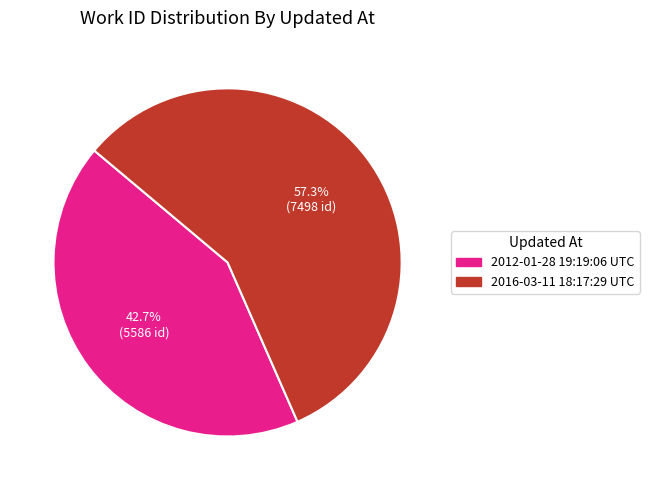

What is the largest slice in the pie chart?

2016-03-11 18:17:29 UTC